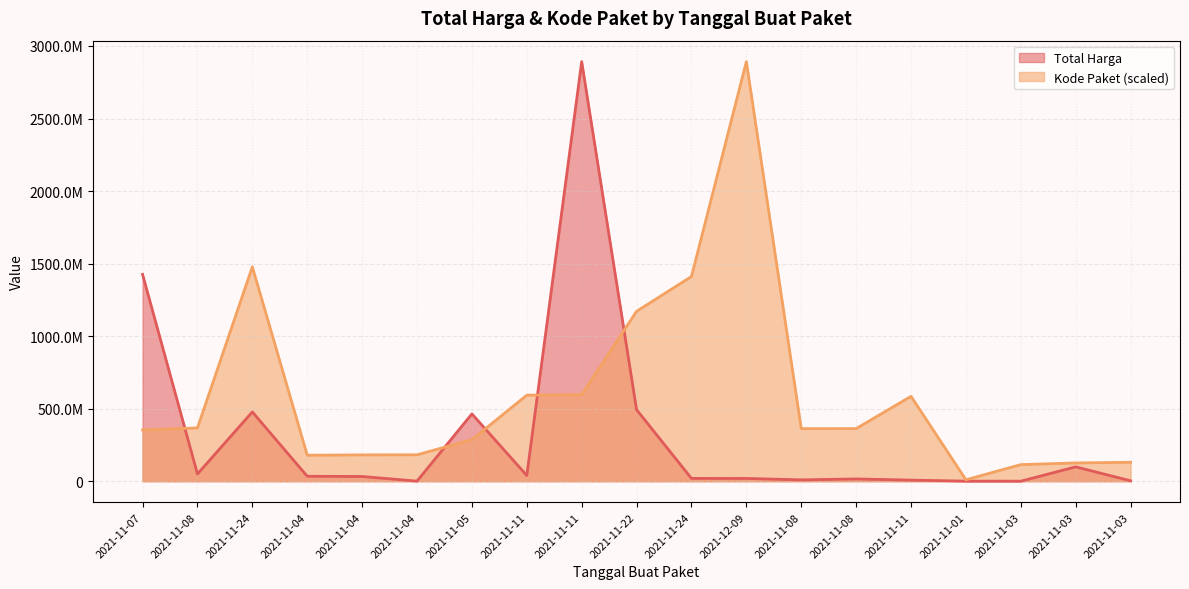

True or false: Kode Paket has more than 0 interior local peaks.

True